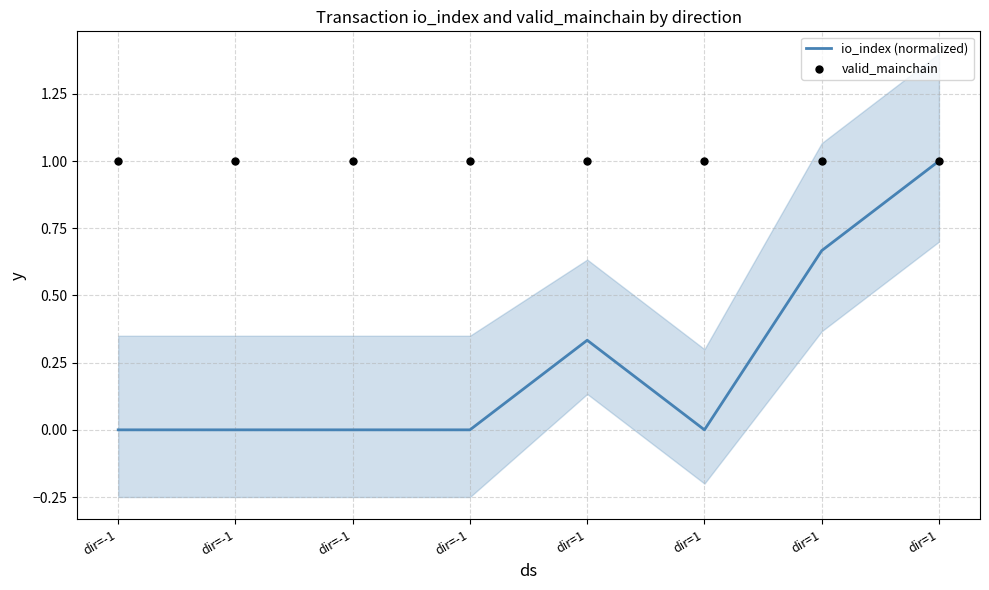

Which series reaches the minimum Y coordinate?

io_index (normalized)